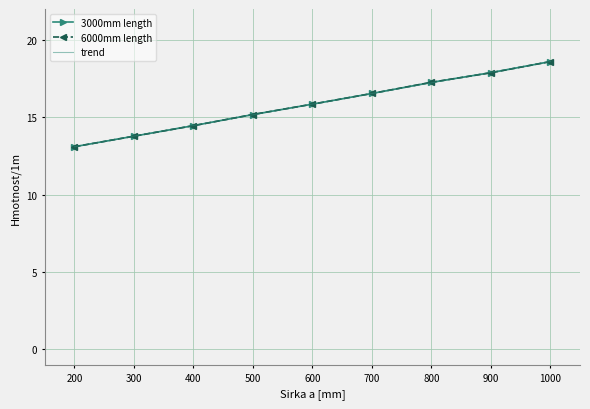

True or false: 6000mm length and trend cross at least once.

True